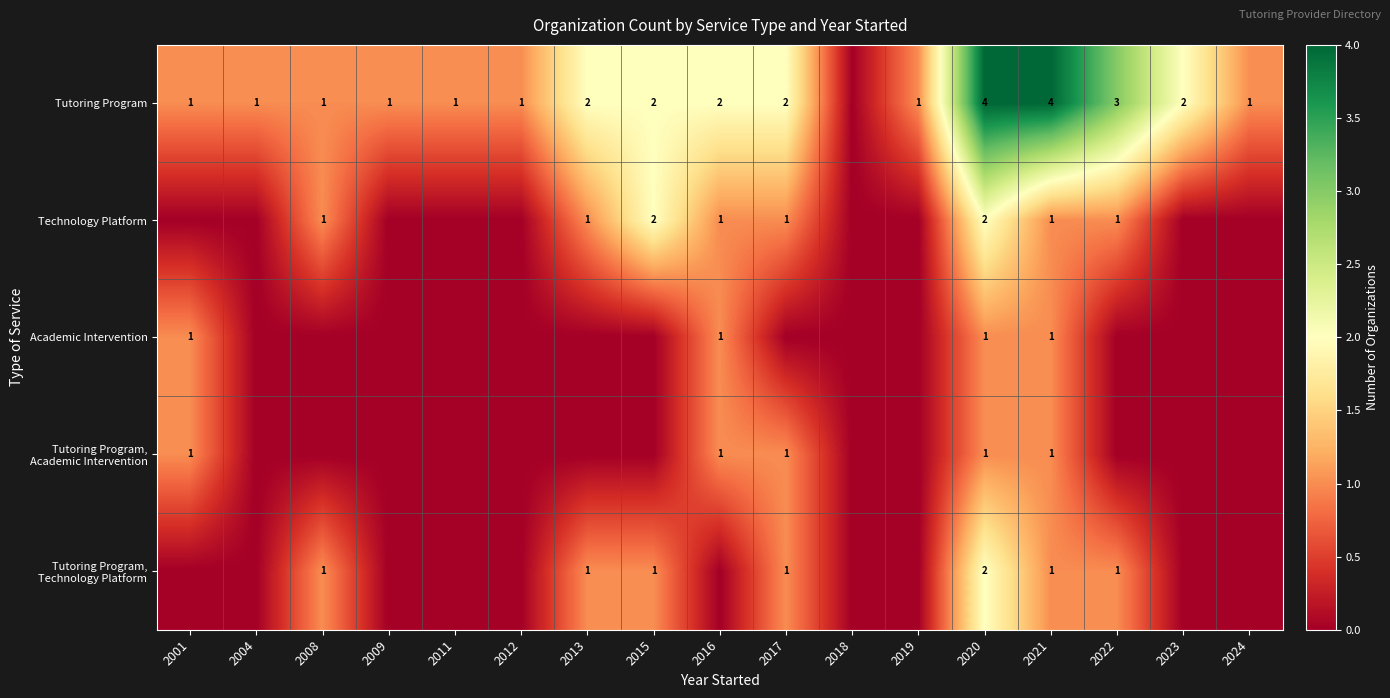

True or false: Tutoring Program has a value of 0 at 2024.

False